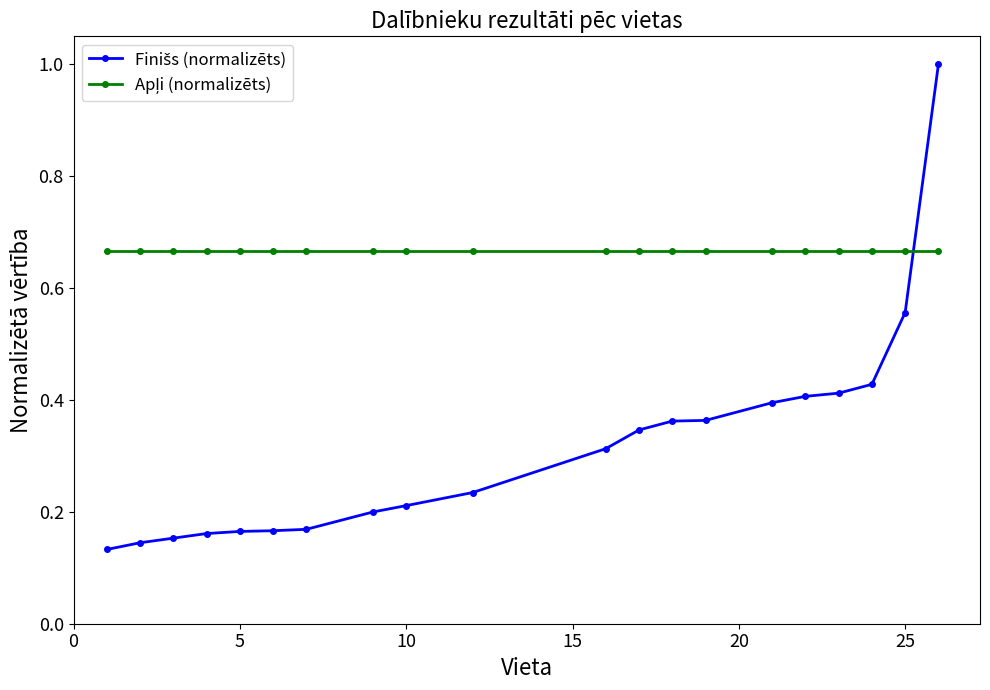

What is the greatest value displayed?

1.0